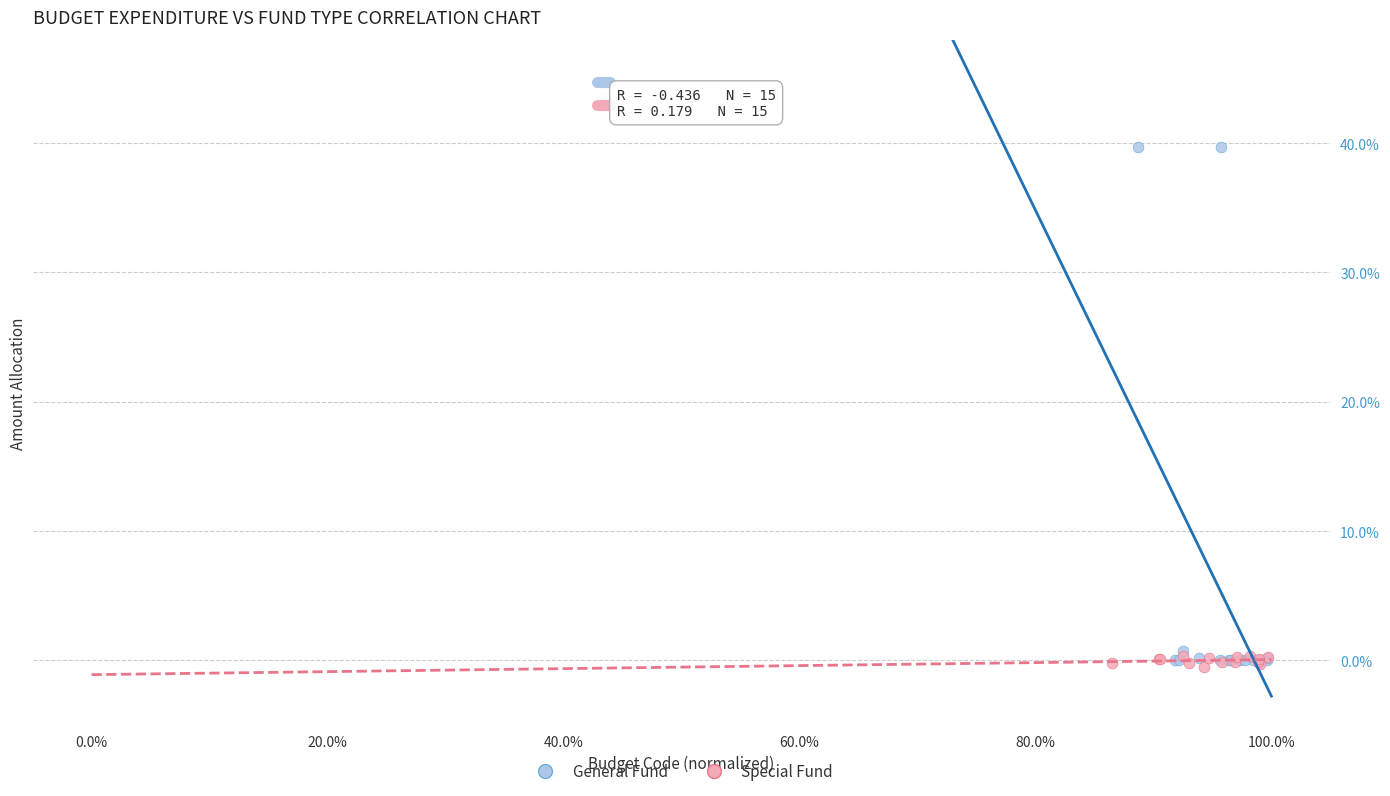

Which series has the largest Y range (max minus min)?

General Fund